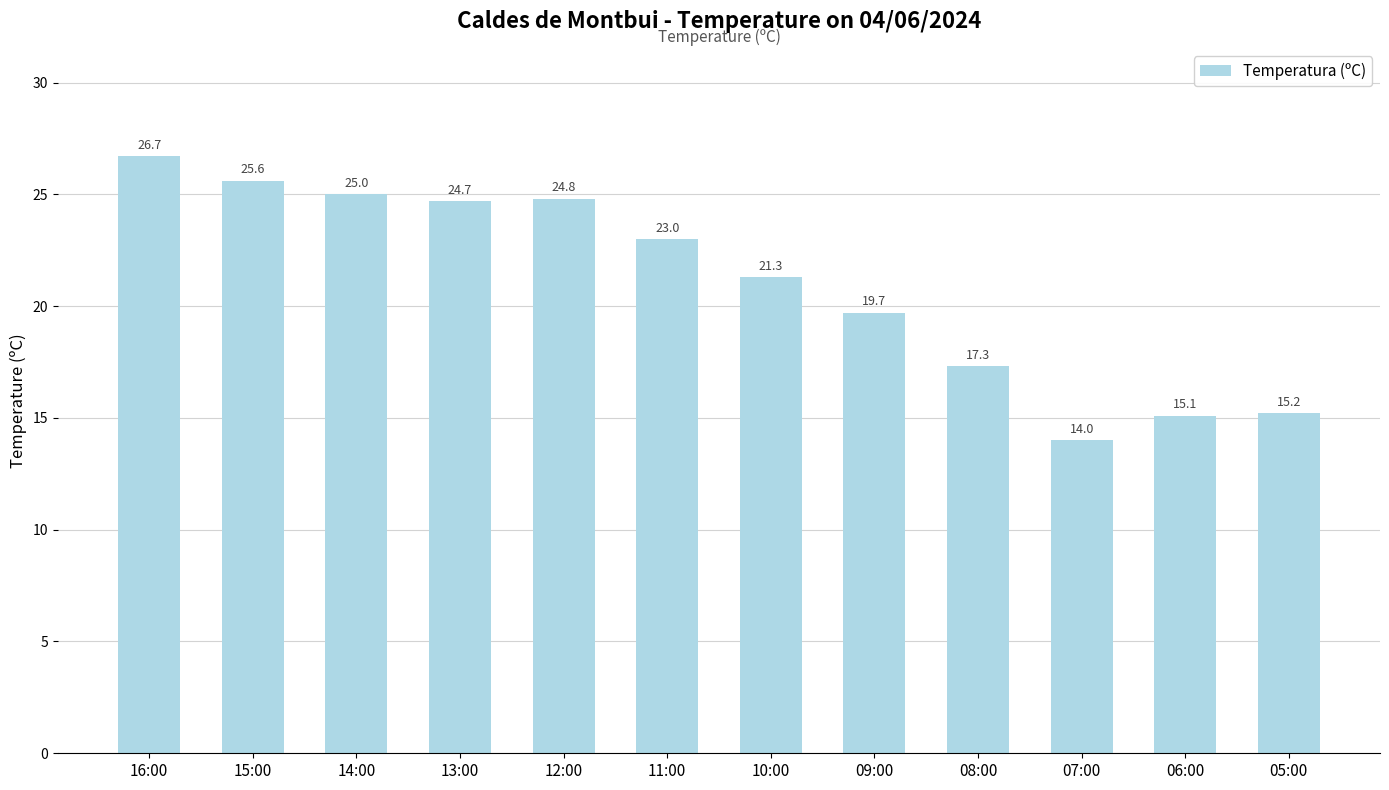

List the labels in order of value, smallest first.

07:00, 06:00, 05:00, 08:00, 09:00, 10:00, 11:00, 13:00, 12:00, 14:00, 15:00, 16:00